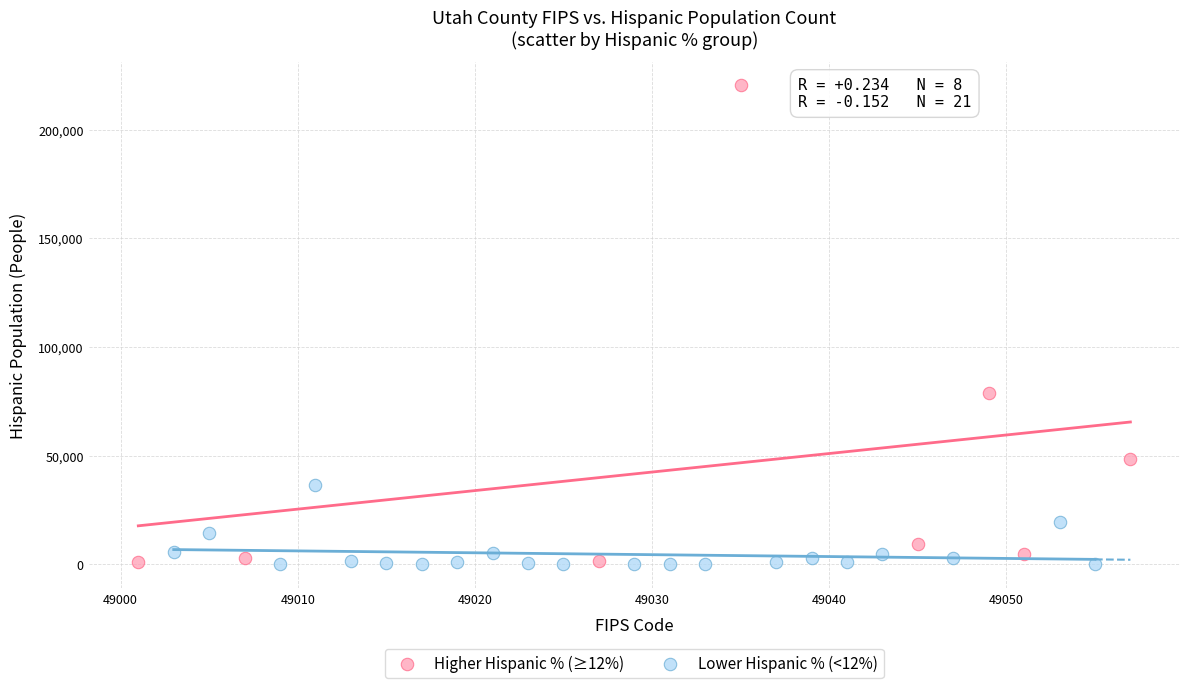

Which series contains the highest Y value?

Higher Hispanic % (≥12%)